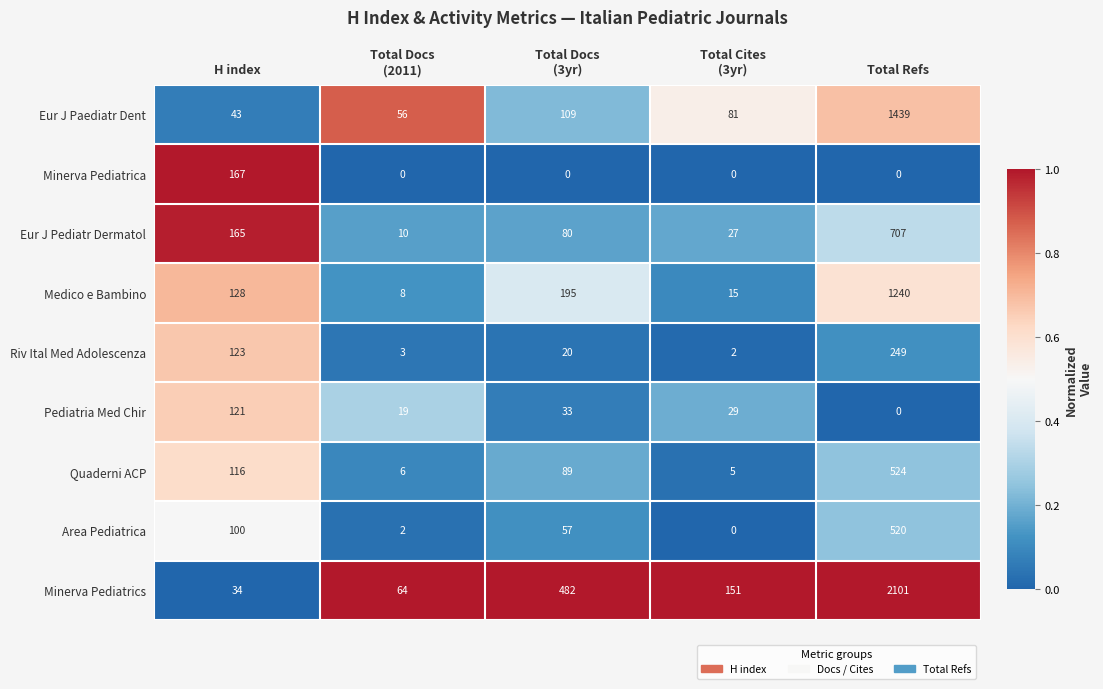

What is the difference between the second highest and second lowest values in the Riv Ital Med Adolescenza series?

120